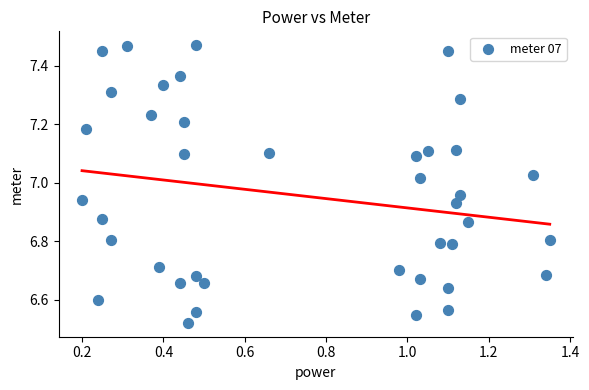

What is the range of X values (max minus min)?

1.2